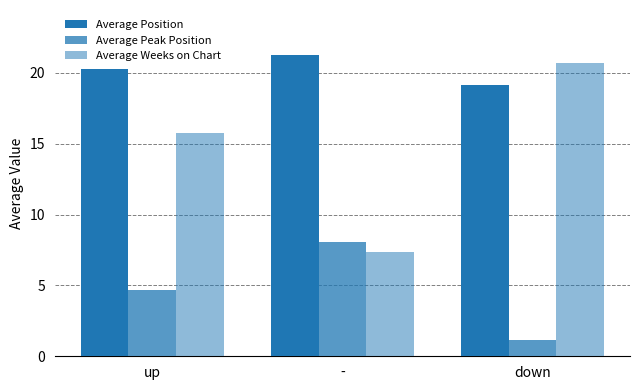

At which category is the sum across all series the highest?

down